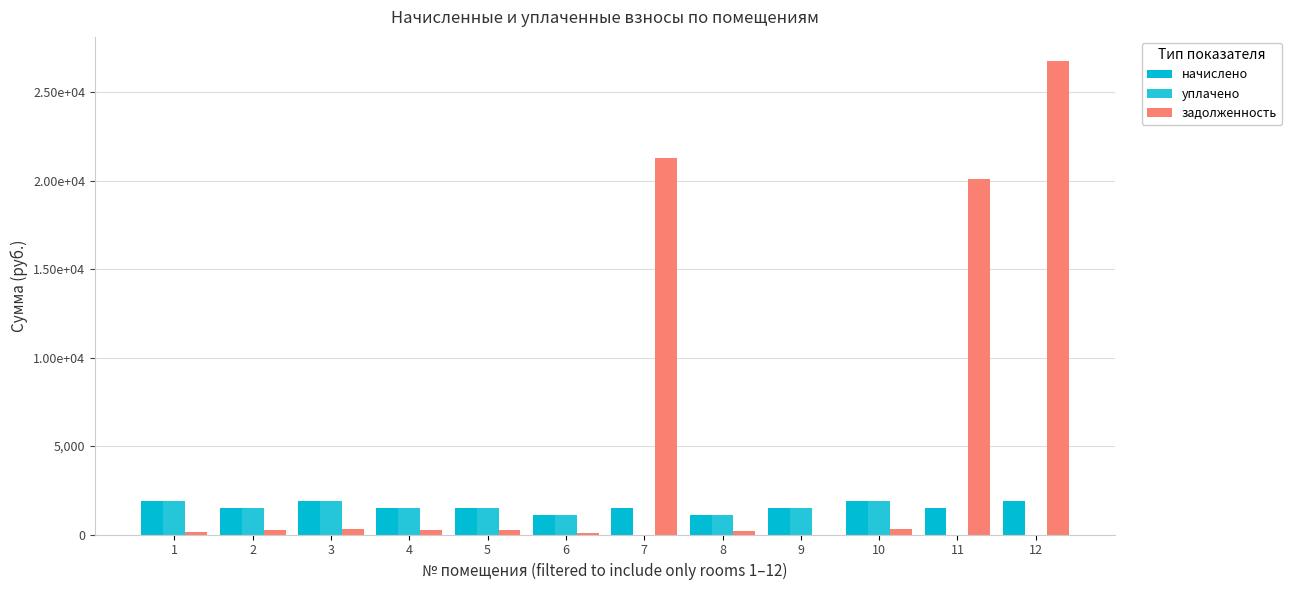

Are the bars grouped side by side (vs. stacked)?

Yes